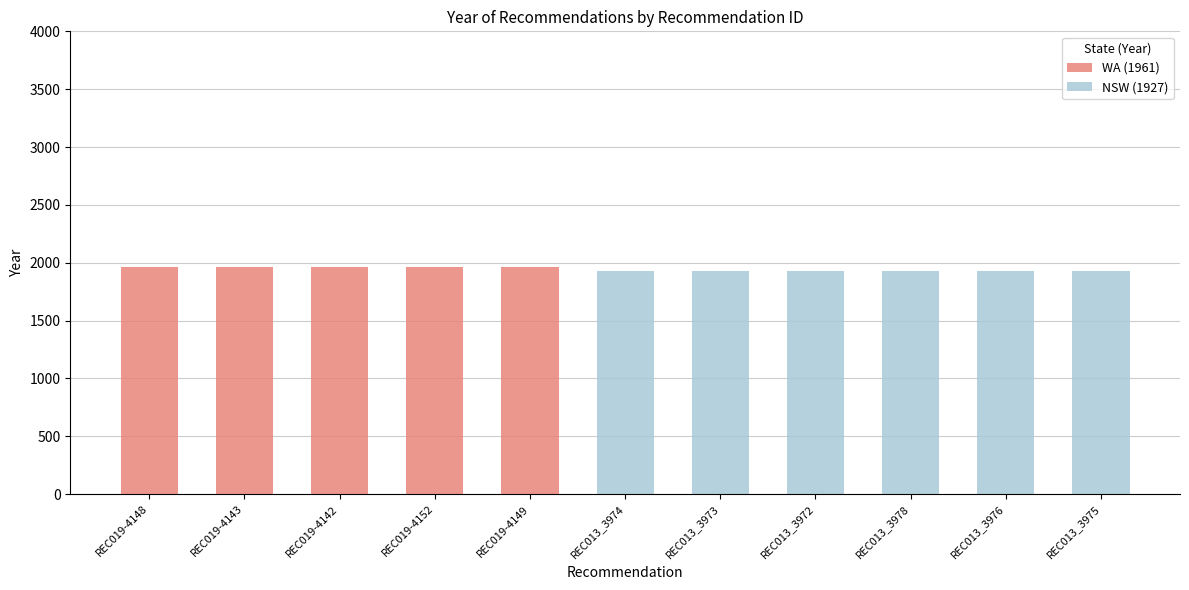

The value of WA (1961) at REC013_3978 is 1311. True or false?

False